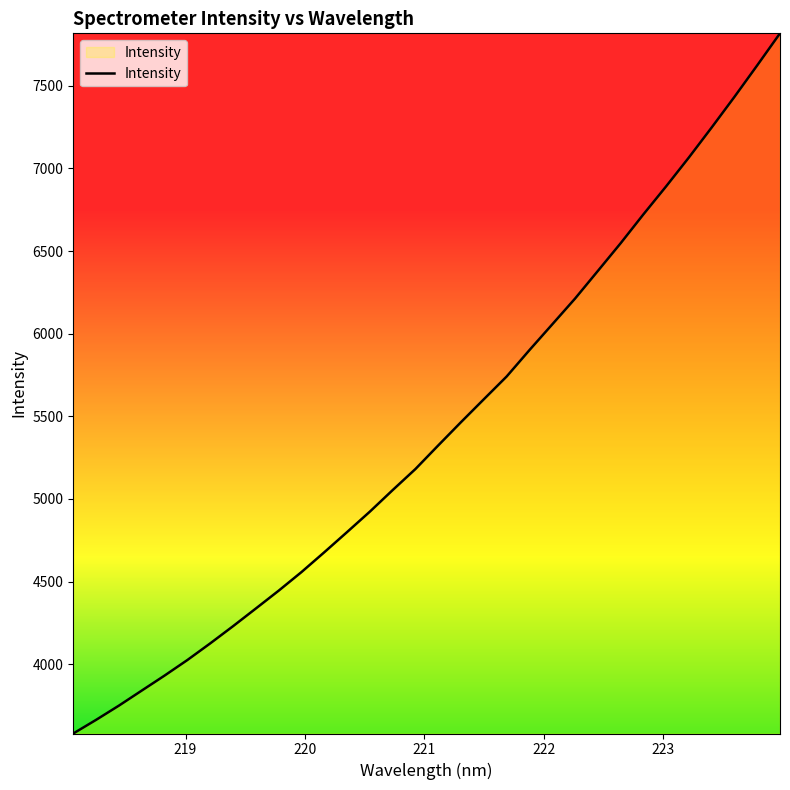

What is the maximum value shown in the chart?

7817.8